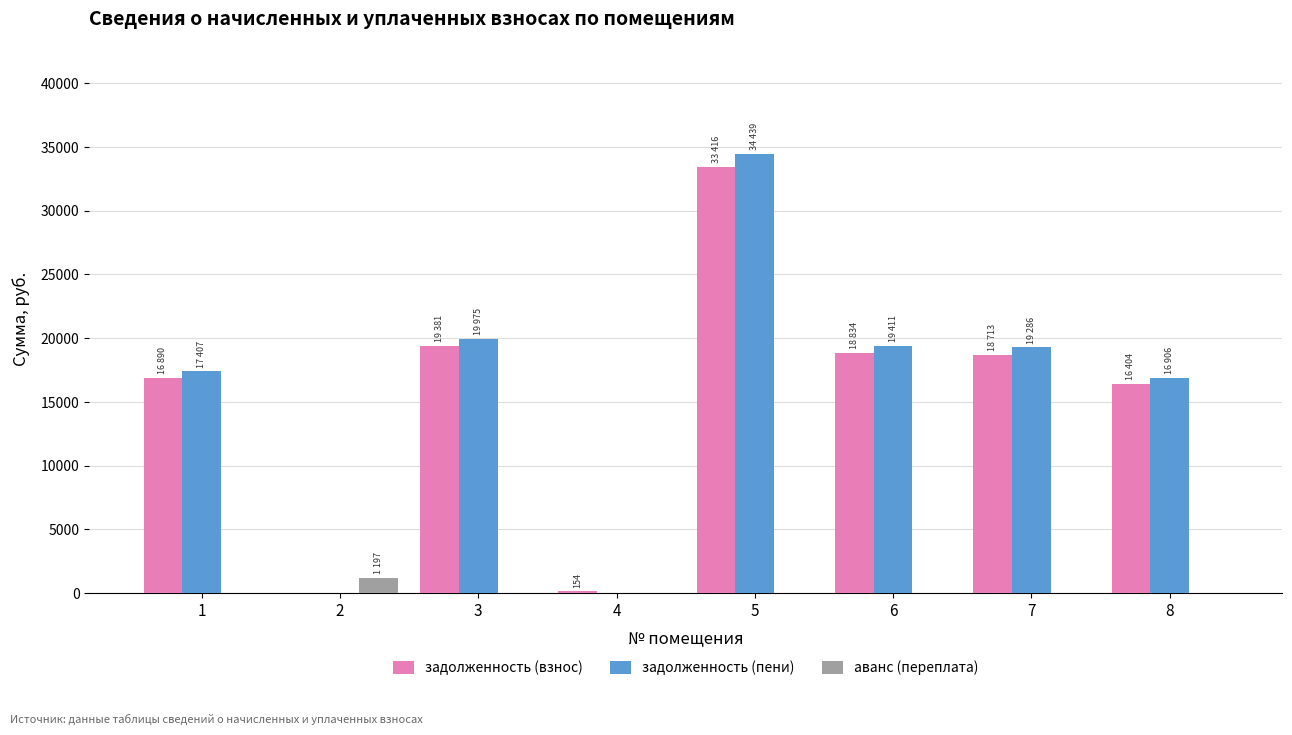

Are the bars grouped side by side (vs. stacked)?

Yes